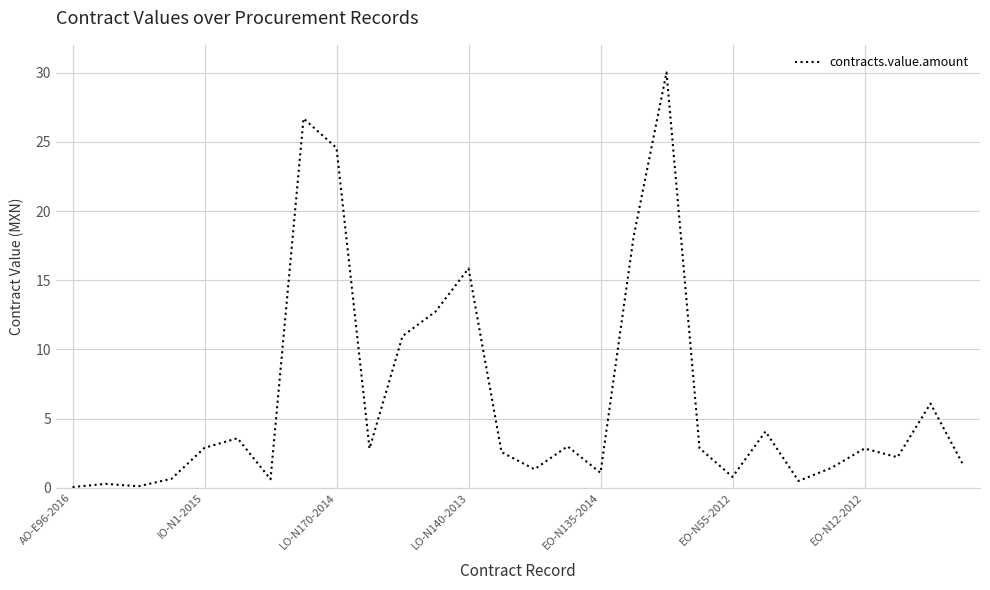

What is the difference between the maximum and minimum values?

29.9